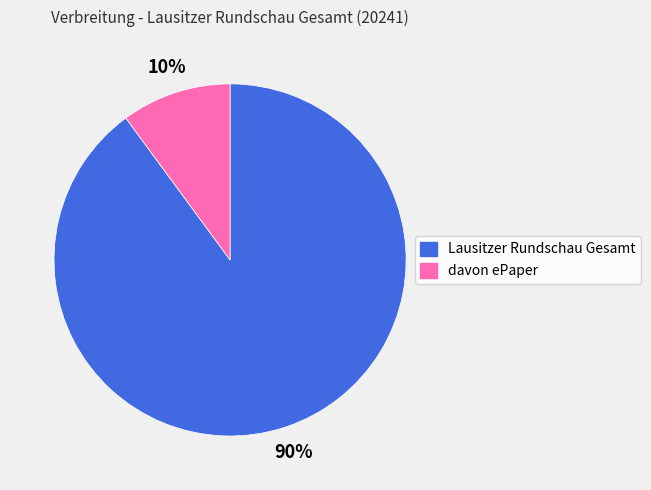

Is it true that Lausitzer Rundschau Gesamt is 99% of the pie?

False